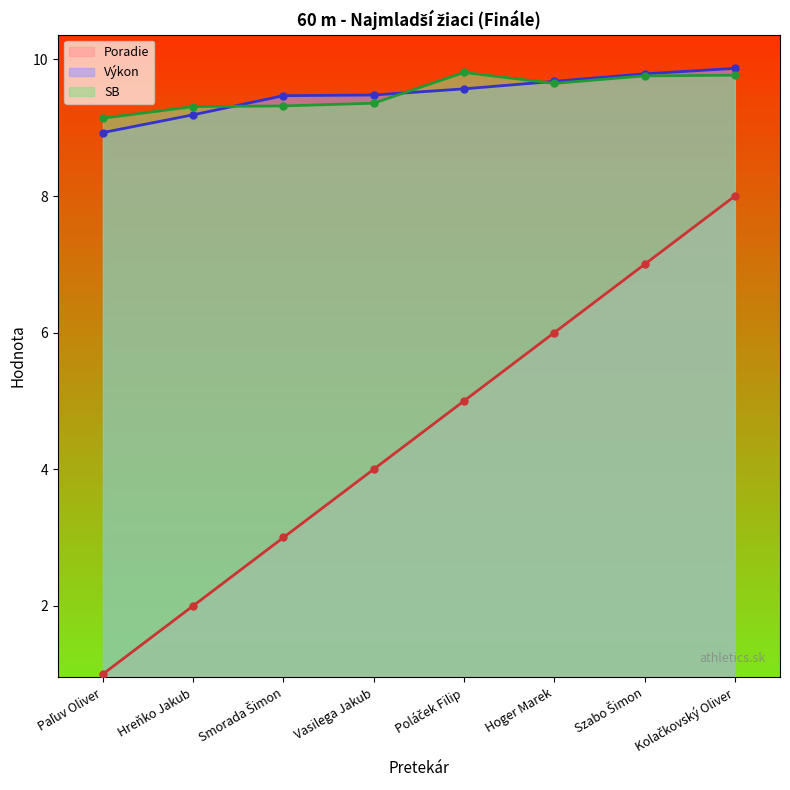

Rank the series by their maximum value, from highest to lowest.

Výkon, SB, Poradie